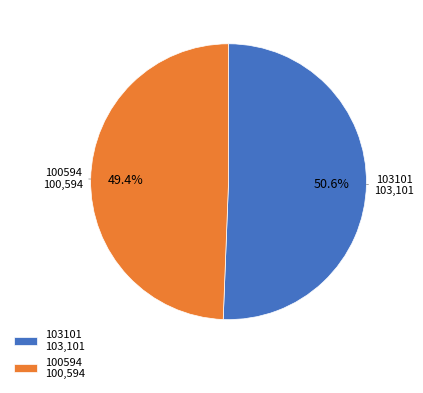

How many slices are in this pie chart?

2